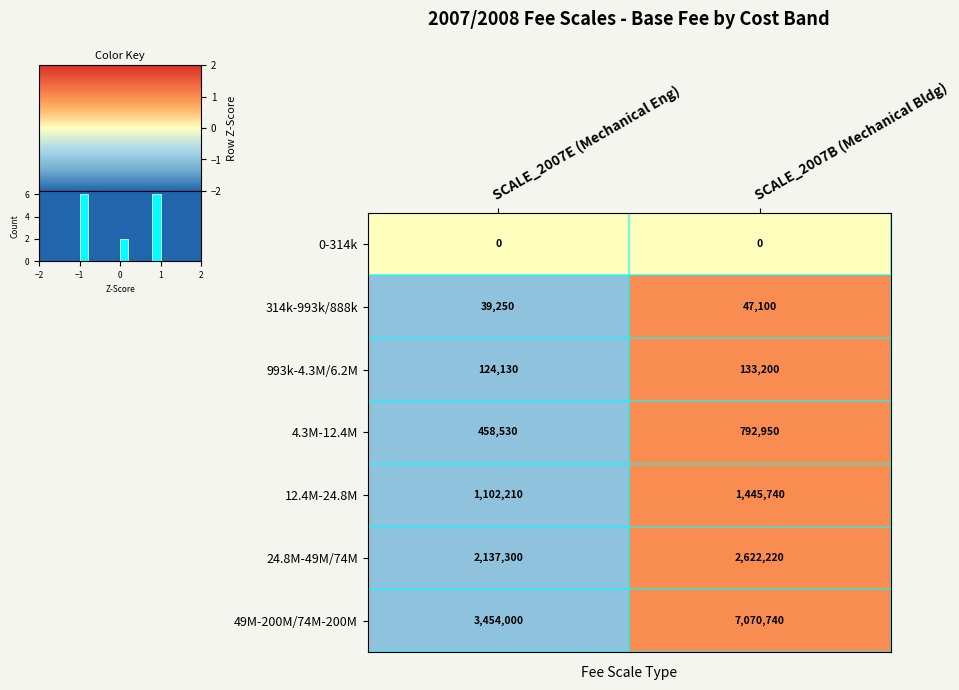

What is the total value across all series at SCALE_2007E (Mechanical Eng)?

-6